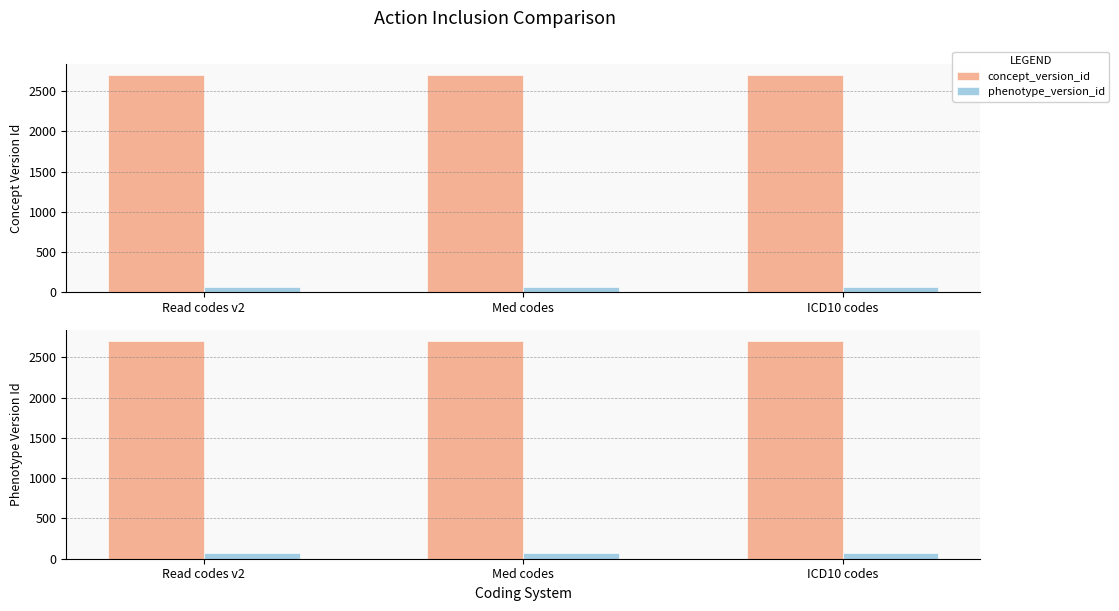

Reading left to right, transcribe all the data shown in this chart.

concept_version_id: 2699	2701	2703
phenotype_version_id: 66	66	66